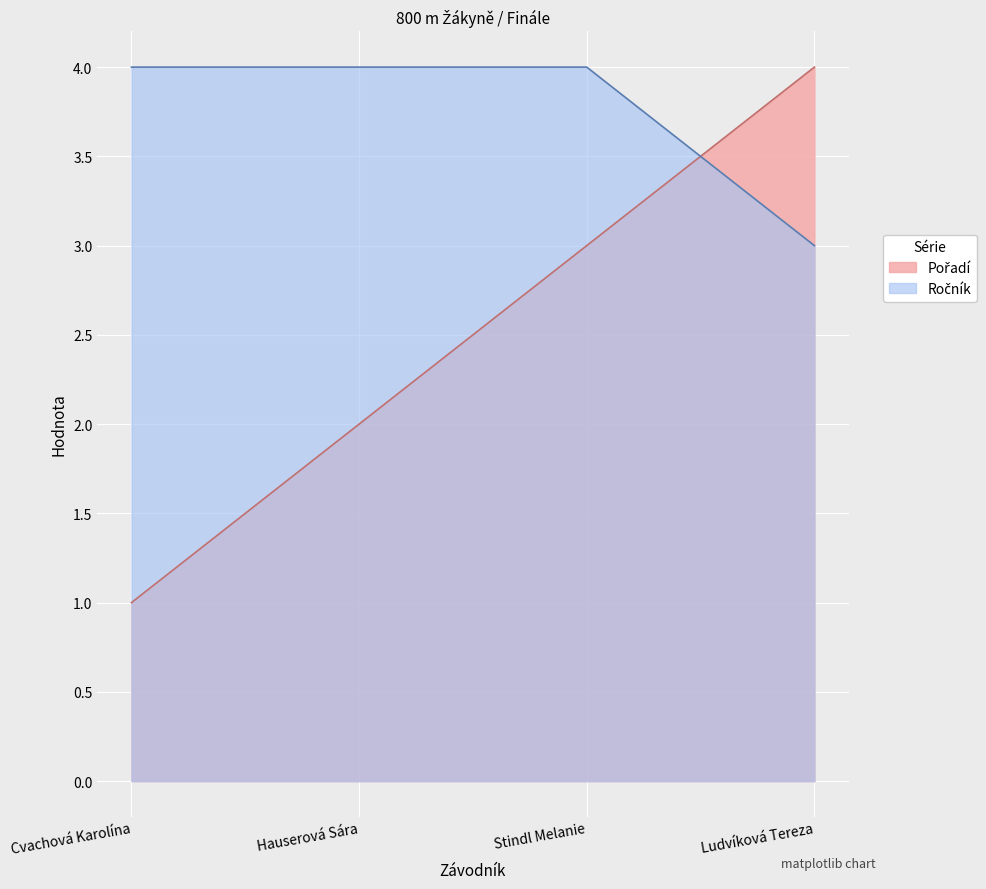

What is the difference between the second highest and second lowest values in the Pořadí series?

1